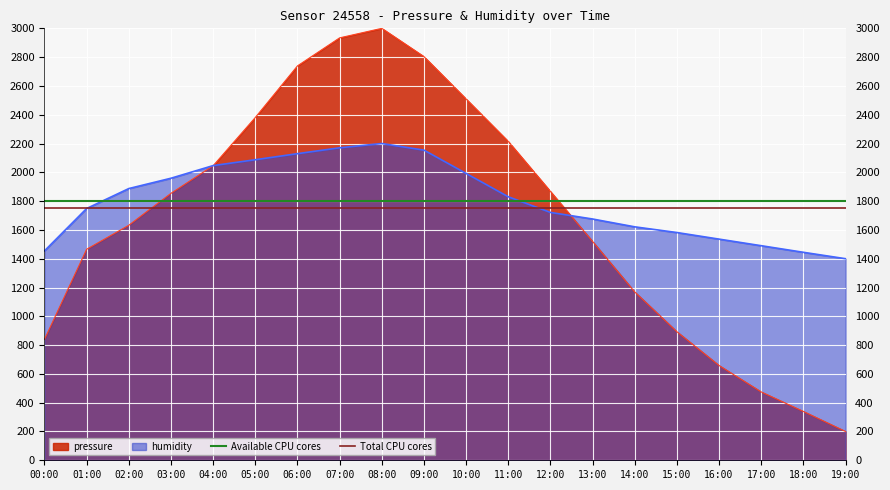

What is the sum of all Available CPU cores values?

3600